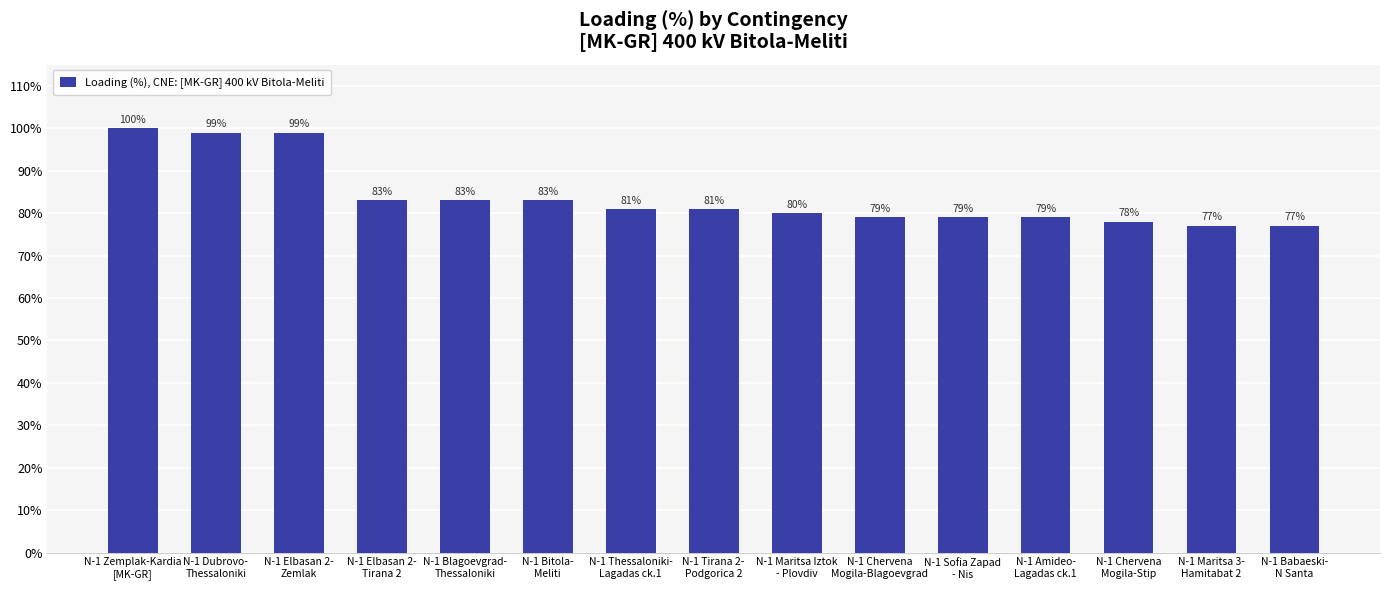

What is the smallest value displayed?

77